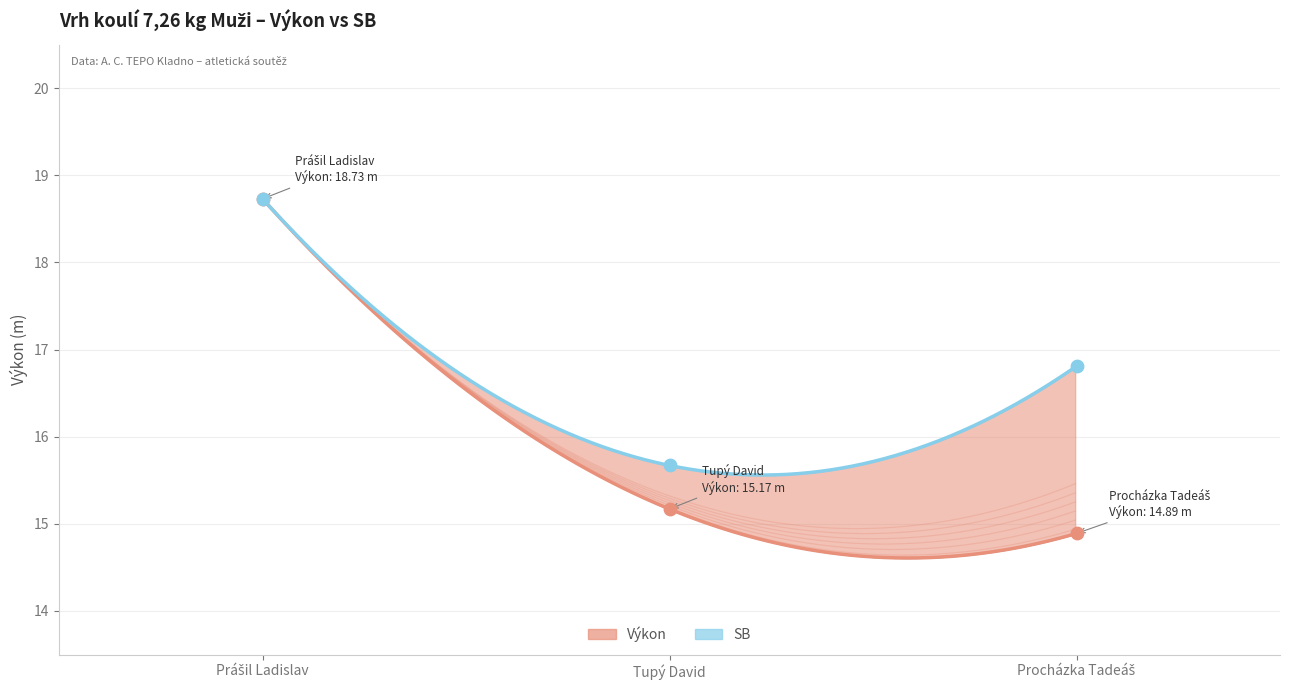

Which series has the largest total across all categories?

SB